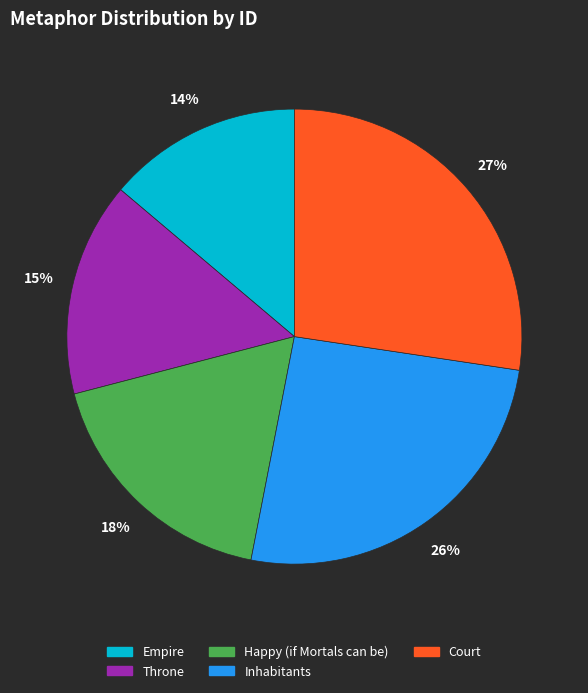

Is Throne the majority of the pie?

No